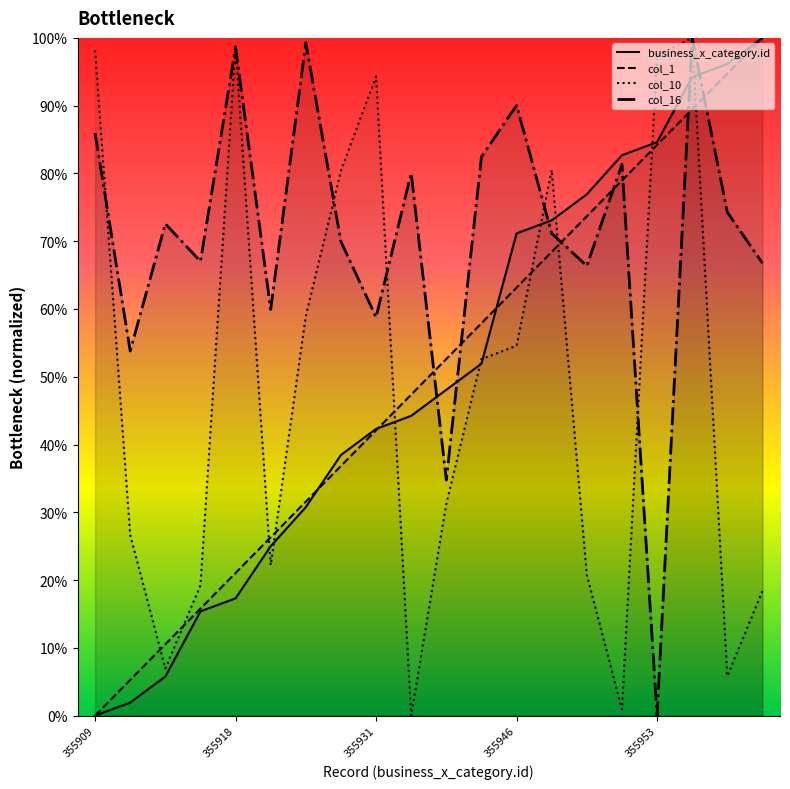

Is this an area chart (filled region under the line)?

No